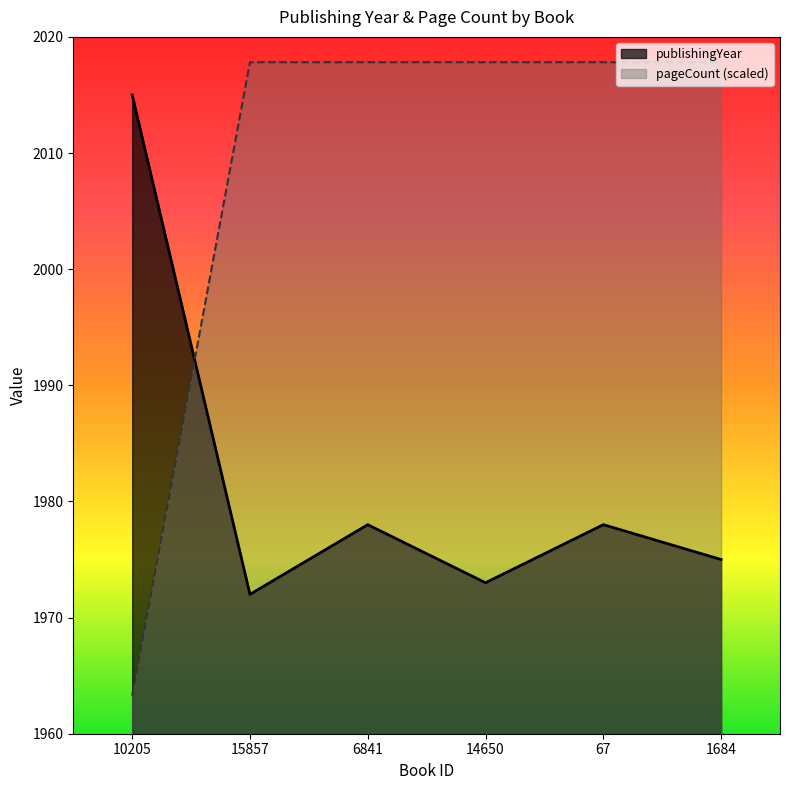

What is the spread (max minus min) of values at 1684?

42.8